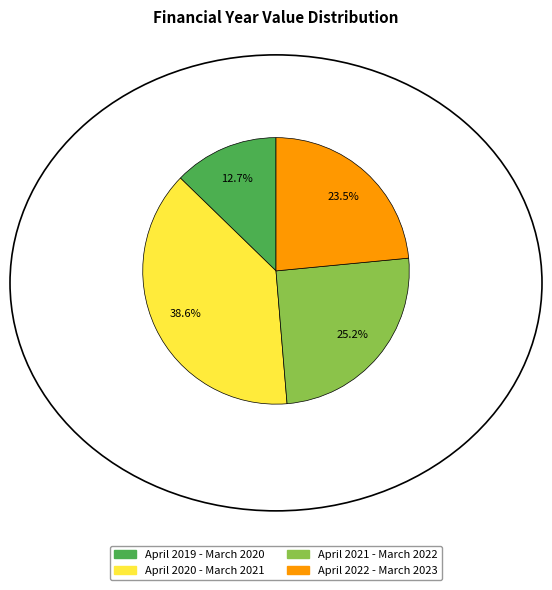

Combined, do April 2020 - March 2021 and April 2021 - March 2022 account for over 50%?

Yes